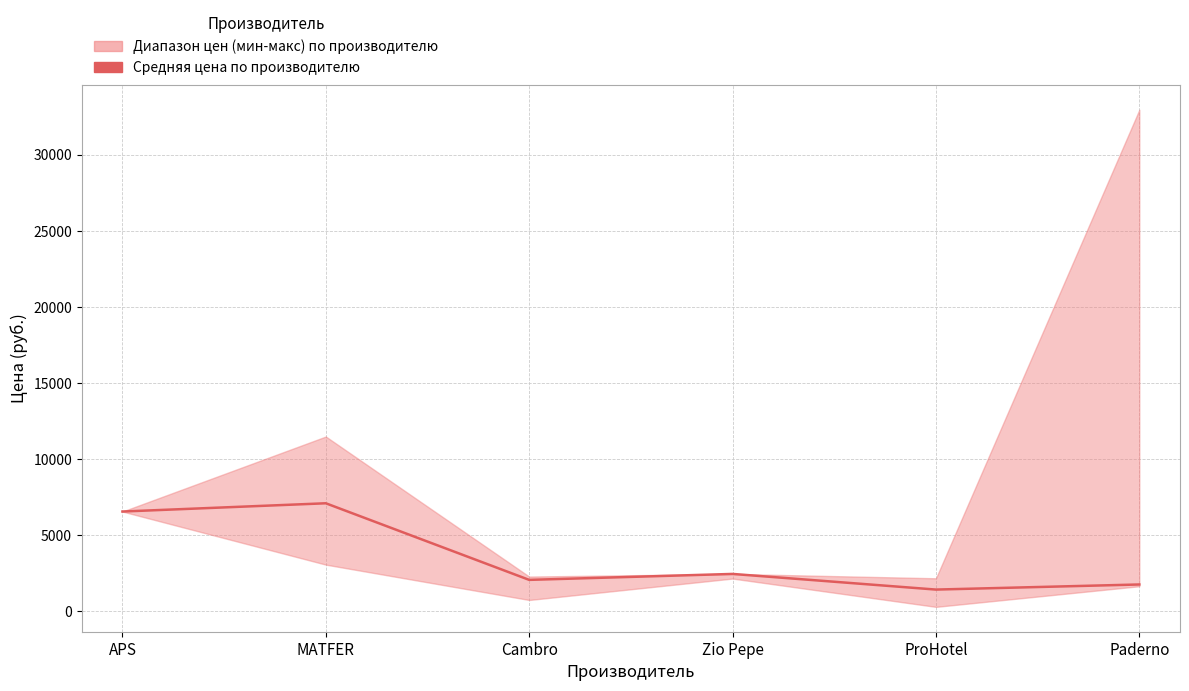

True or false: there are more than 0 points higher than both neighbors.

True